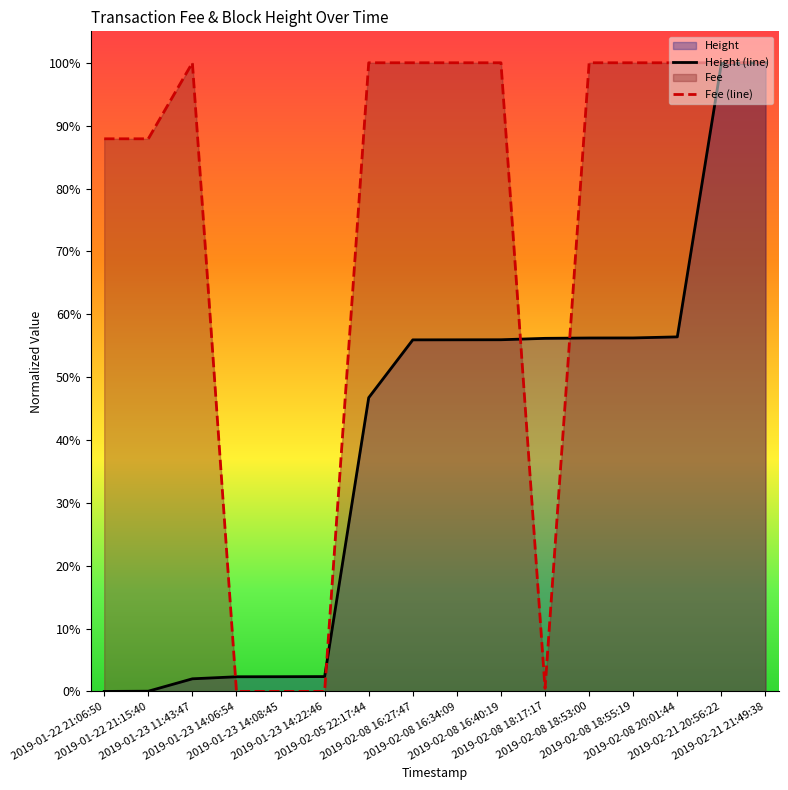

Reading left to right, list all the values displayed in this chart.

Height (line): 2019-01-22 21:06:50=0.0	2019-01-22 21:15:40=0.0	2019-01-23 11:43:47=0.0	2019-01-23 14:06:54=0.0	2019-01-23 14:08:45=0.0	2019-01-23 14:22:46=0.0	2019-02-05 22:17:44=0.5	2019-02-08 16:27:47=0.6	2019-02-08 16:34:09=0.6	2019-02-08 16:40:19=0.6	2019-02-08 18:17:17=0.6	2019-02-08 18:53:00=0.6	2019-02-08 18:55:19=0.6	2019-02-08 20:01:44=0.6	2019-02-21 20:56:22=1.0	2019-02-21 21:49:38=1.0
Fee (line): 2019-01-22 21:06:50=0.9	2019-01-22 21:15:40=0.9	2019-01-23 11:43:47=1.0	2019-01-23 14:06:54=0.0	2019-01-23 14:08:45=0.0	2019-01-23 14:22:46=0.0	2019-02-05 22:17:44=1.0	2019-02-08 16:27:47=1.0	2019-02-08 16:34:09=1.0	2019-02-08 16:40:19=1.0	2019-02-08 18:17:17=0.0	2019-02-08 18:53:00=1.0	2019-02-08 18:55:19=1.0	2019-02-08 20:01:44=1.0	2019-02-21 20:56:22=1.0	2019-02-21 21:49:38=1.0